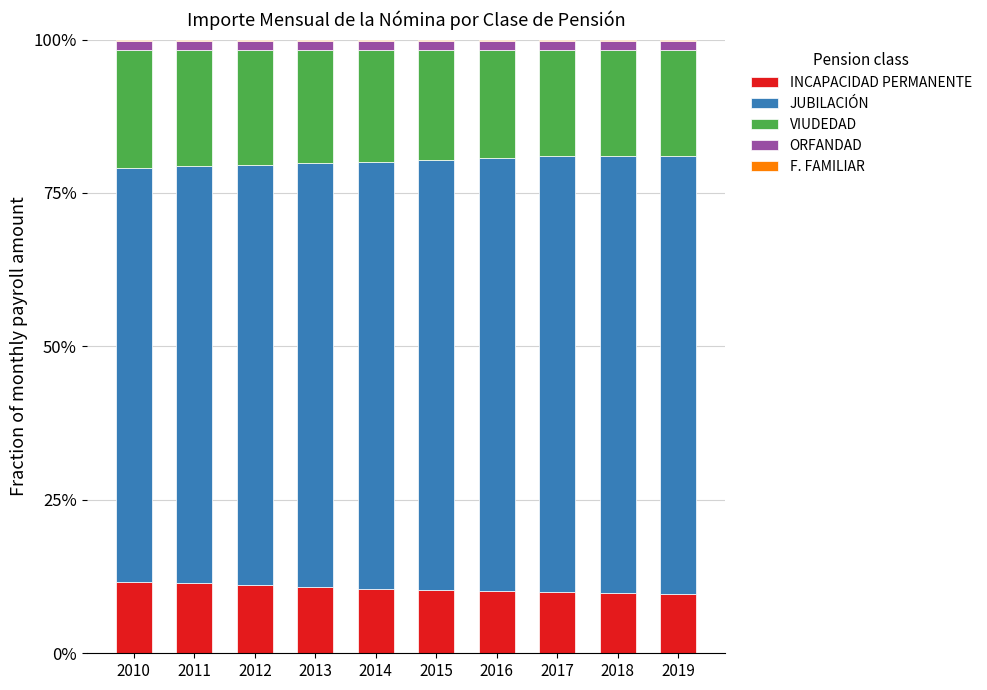

What is the highest value of the INCAPACIDAD PERMANENTE series?

11.7